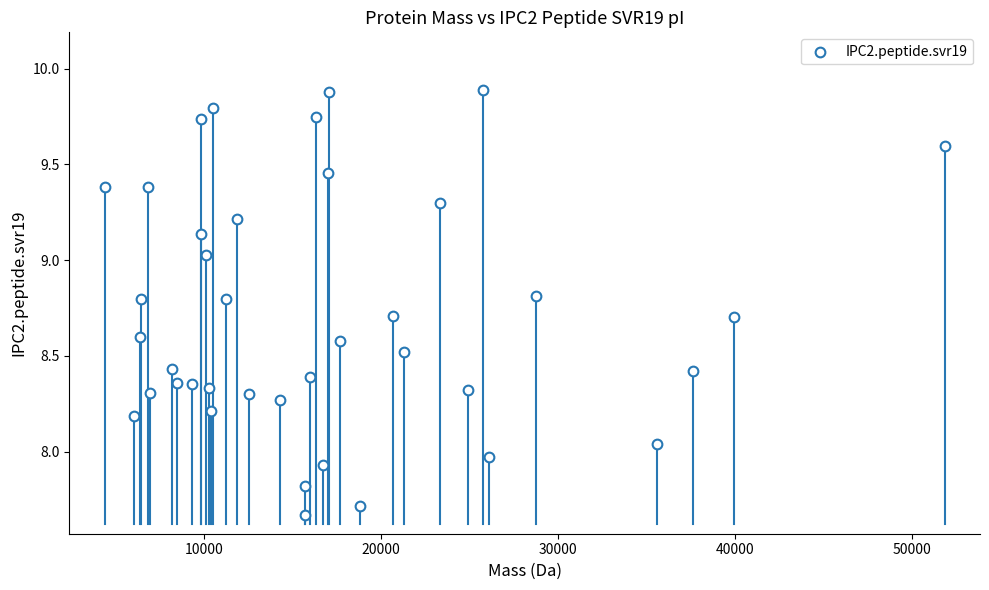

What is the range of X values (max minus min)?

47463.6